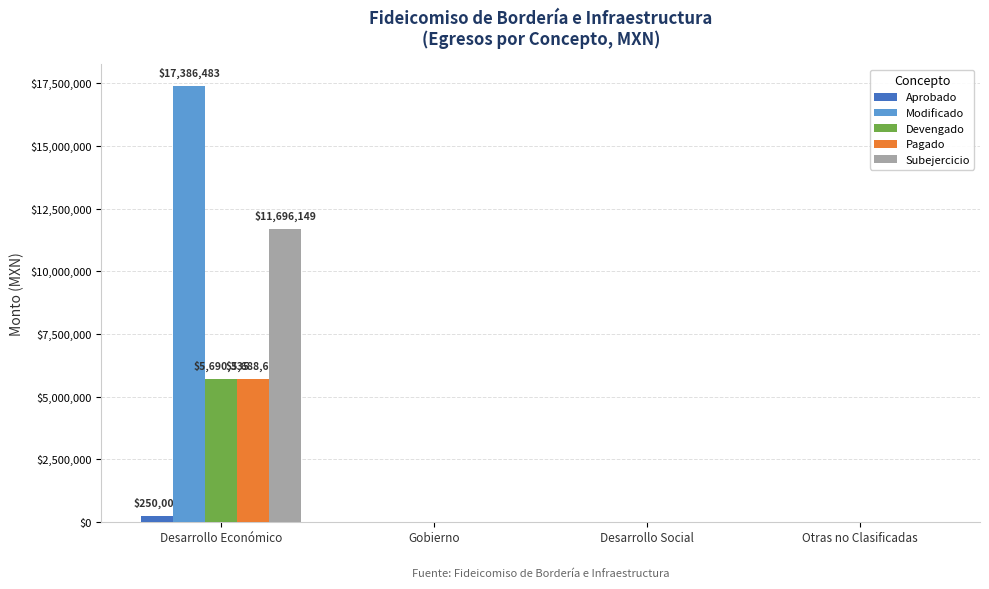

Does the chart contain stacked bars?

No